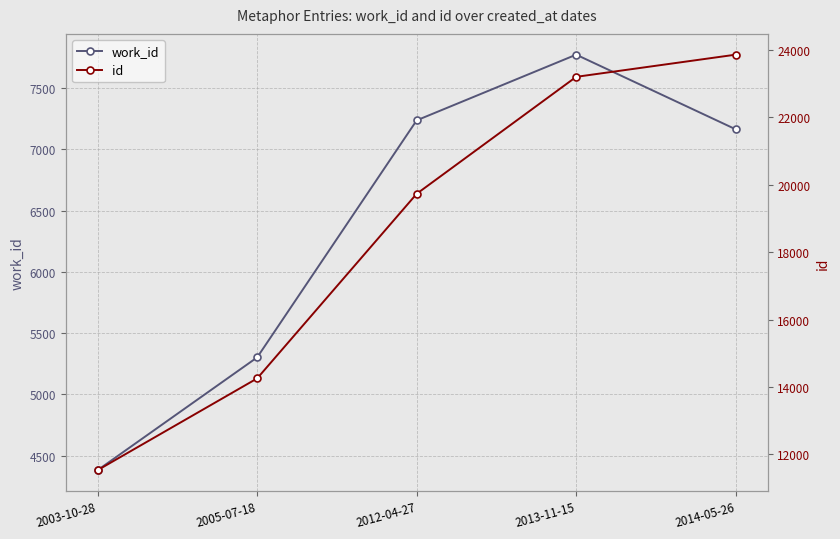

What is the total value across all series at 2014-05-26?

31023